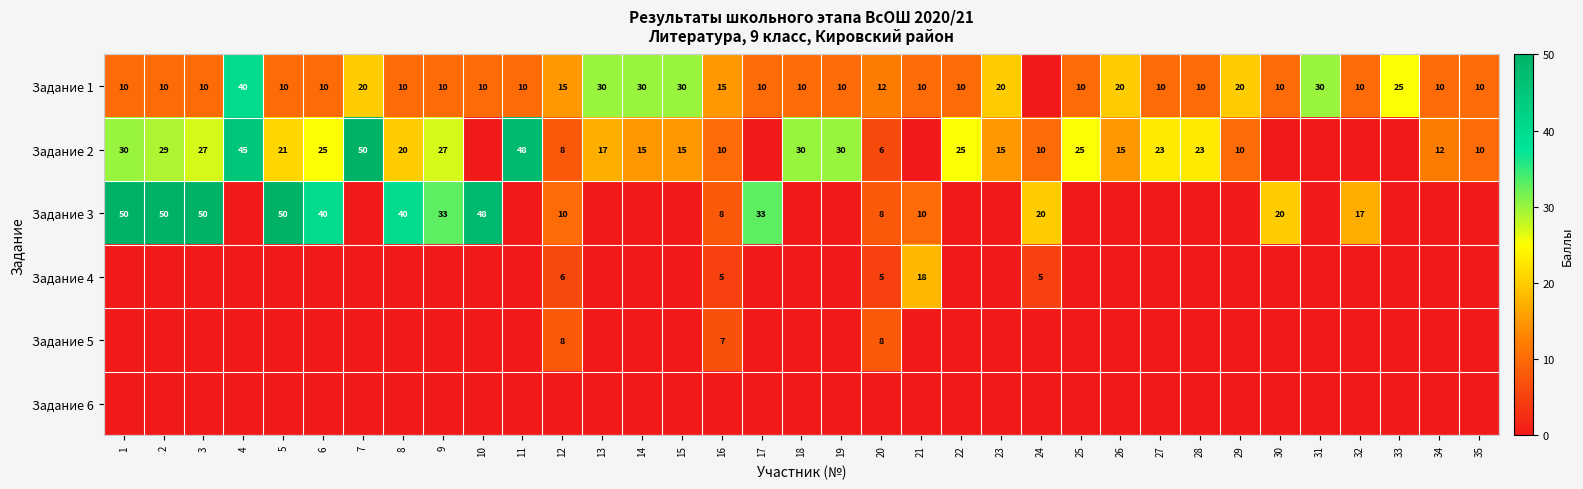

Which category has the highest value across all series?

7